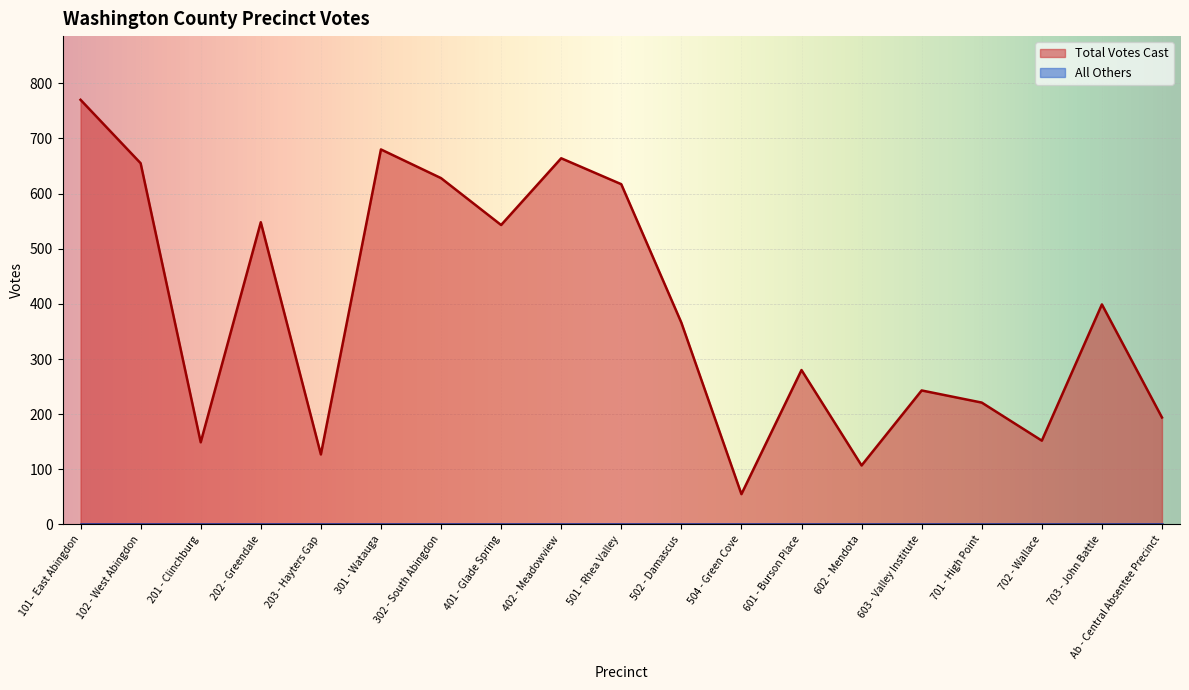

Which label corresponds to the smallest value in the chart?

504 - Green Cove